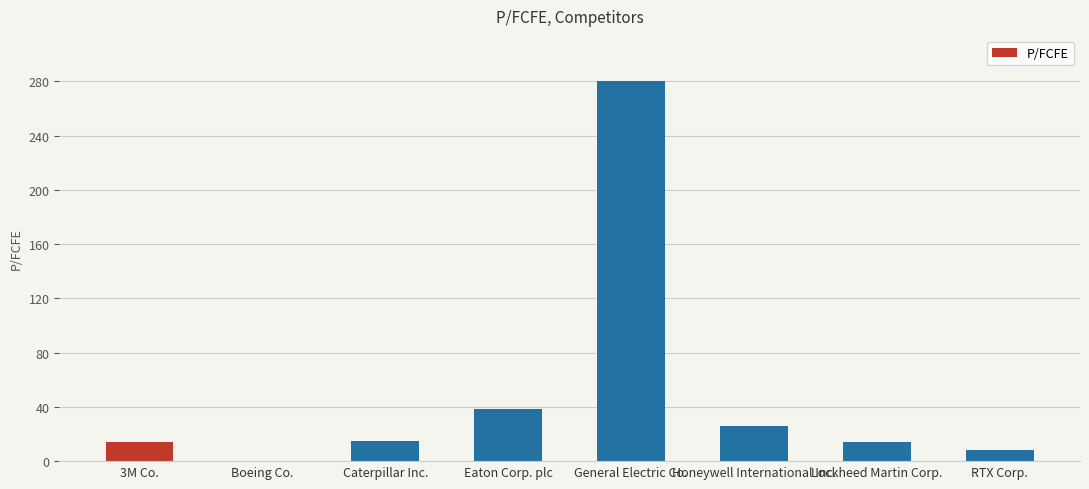

At which label is the value closest to 139?

Eaton Corp. plc